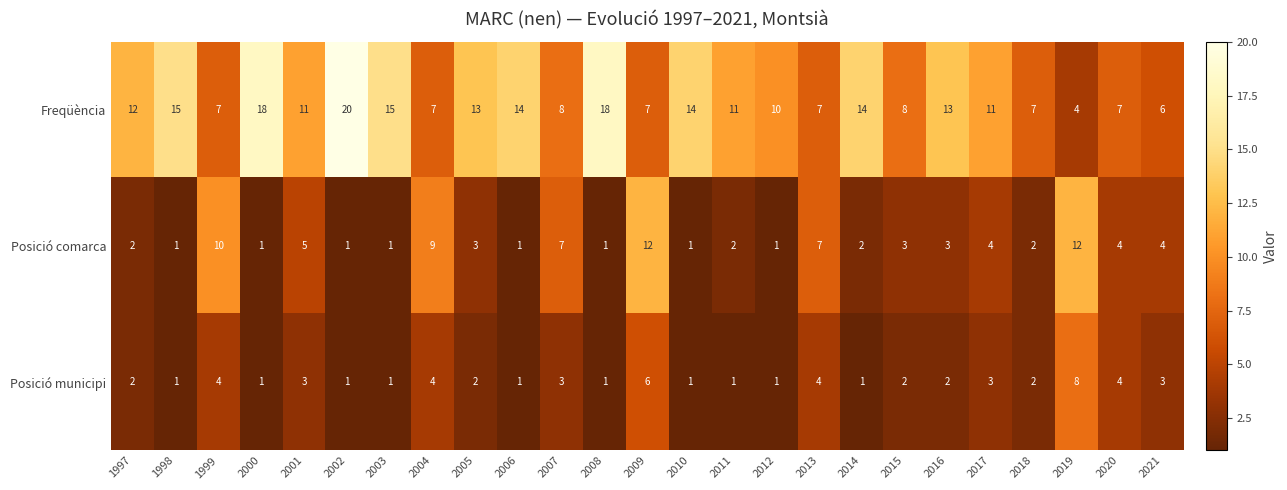

Where is Posició comarca nearest to the value 6?

2001